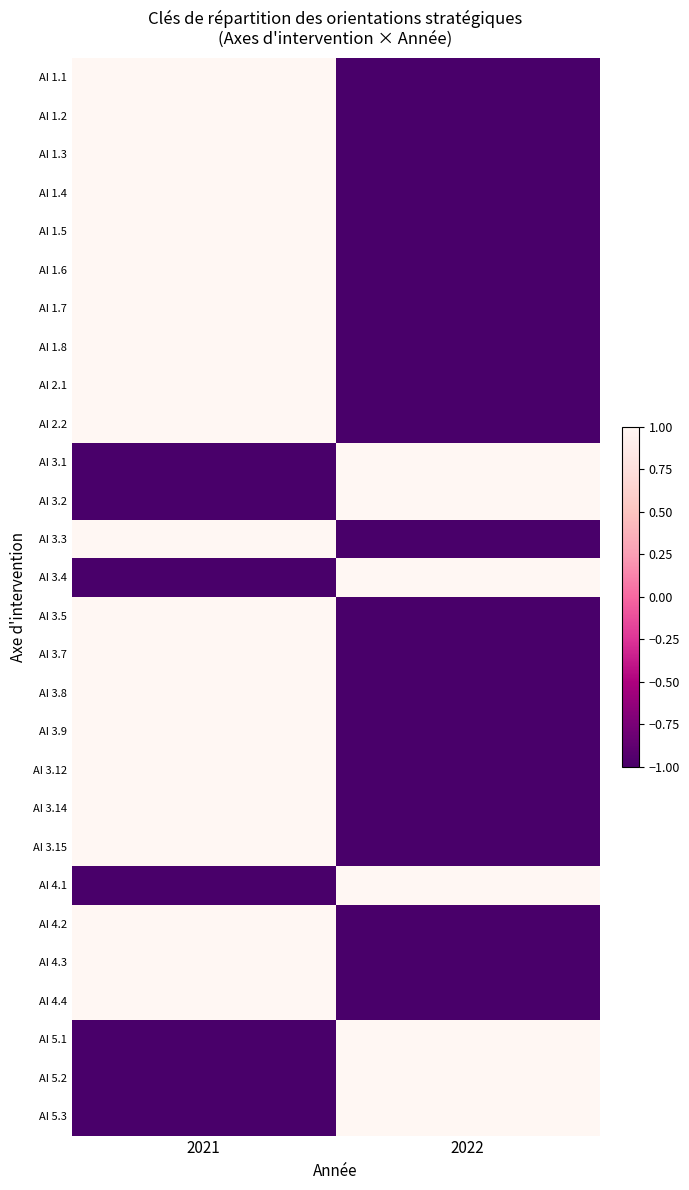

At 2021, list the series in order from smallest to largest.

AI 5.2, AI 3.4, AI 5.3, AI 5.1, AI 4.1, AI 3.1, AI 3.2, AI 1.5, AI 1.4, AI 1.2, AI 4.4, AI 3.9, AI 4.3, AI 1.7, AI 4.2, AI 2.1, AI 1.8, AI 1.1, AI 3.8, AI 1.6, AI 3.7, AI 3.14, AI 3.12, AI 3.15, AI 3.5, AI 1.3, AI 2.2, AI 3.3